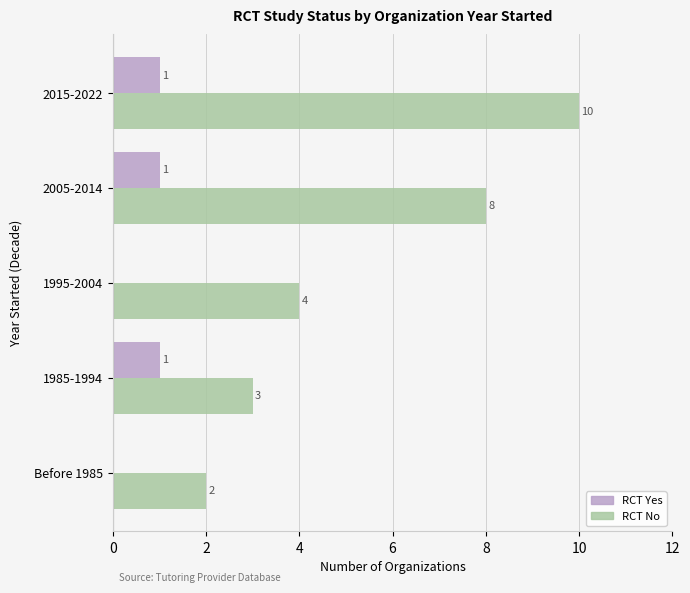

The RCT No series shows 3 at 2005-2014. True or false?

False